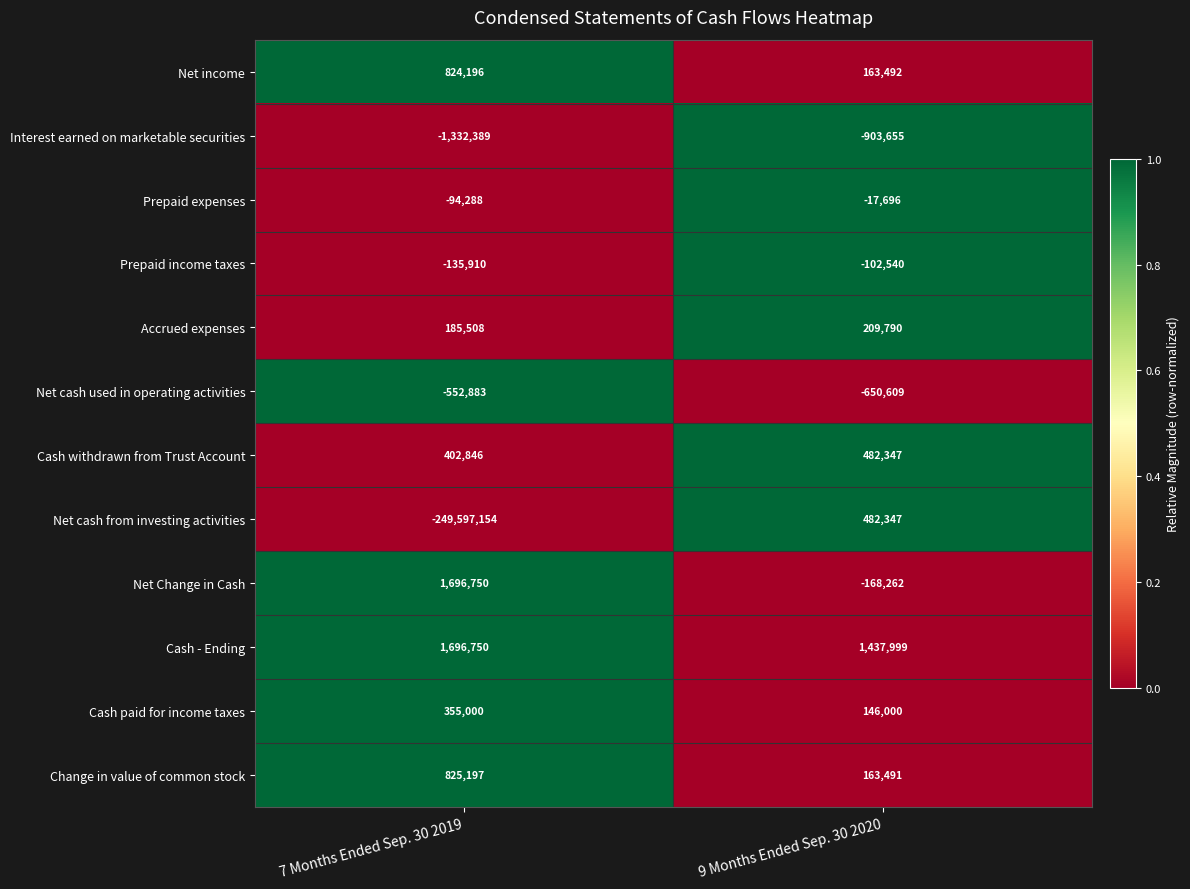

What is the sum of all Net income values?

987688